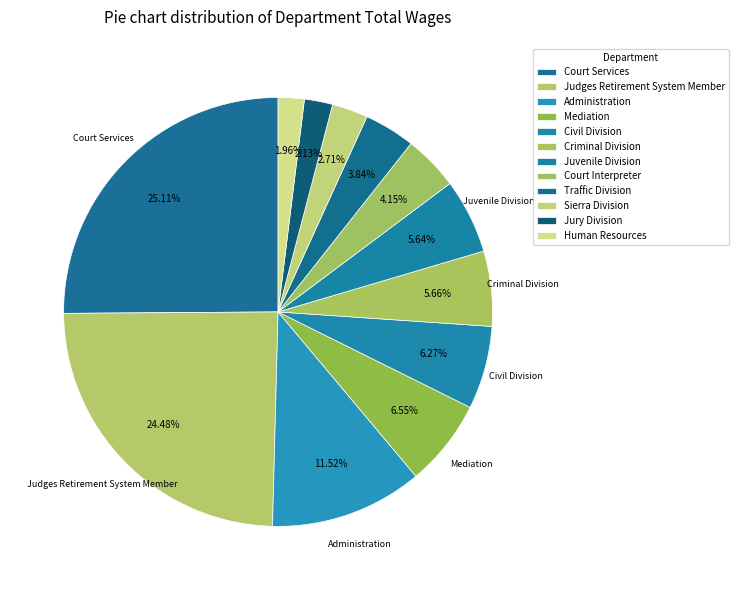

What percentage is the Judges Retirement System Member slice, to the nearest percent?

24%